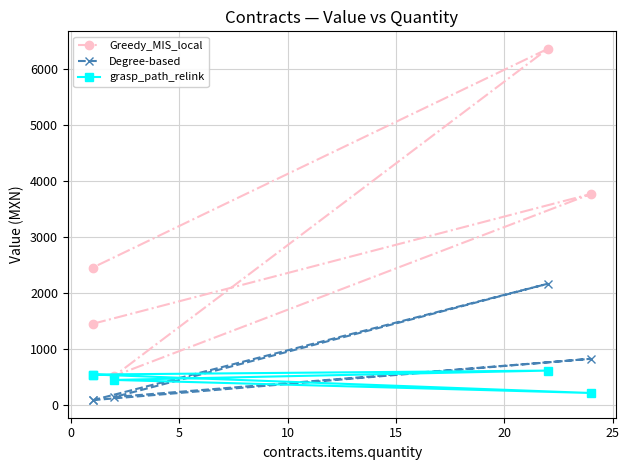

What is the label of the 5th point from the left?

15